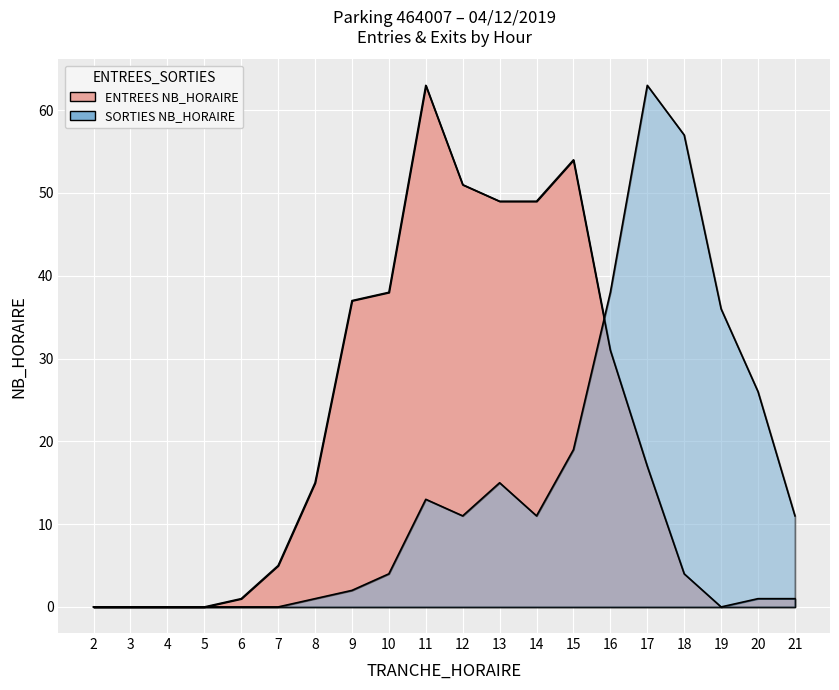

Rank the series by their average value, from highest to lowest.

ENTREES NB_HORAIRE, SORTIES NB_HORAIRE